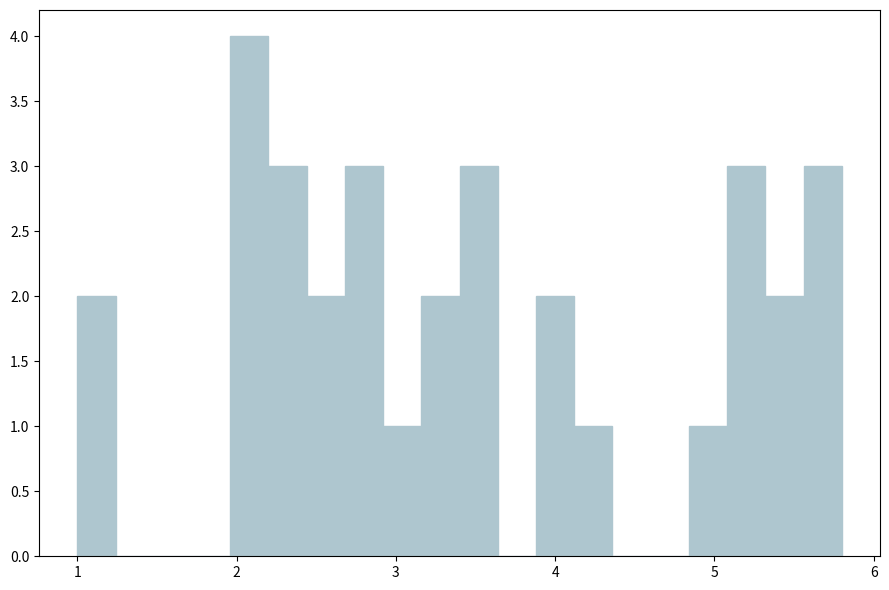

Read against the x-axis, roughly where is the centre of the tallest bar?

2.1